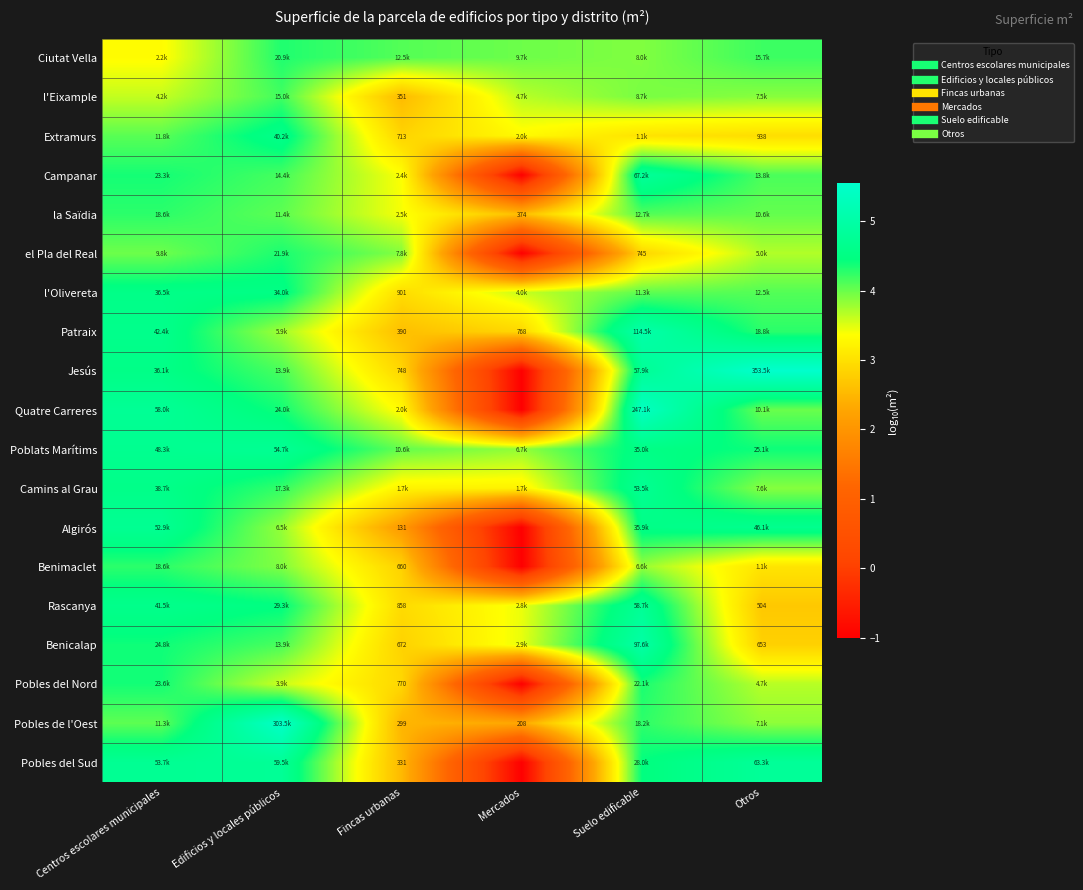

At Otros, list the series in order from smallest to largest.

Rascanya, Benicalap, Extramurs, Benimaclet, Pobles del Nord, el Pla del Real, Pobles de l'Oest, l'Eixample, Camins al Grau, Quatre Carreres, la Saïdia, l'Olivereta, Campanar, Ciutat Vella, Patraix, Poblats Marítims, Algirós, Pobles del Sud, Jesús